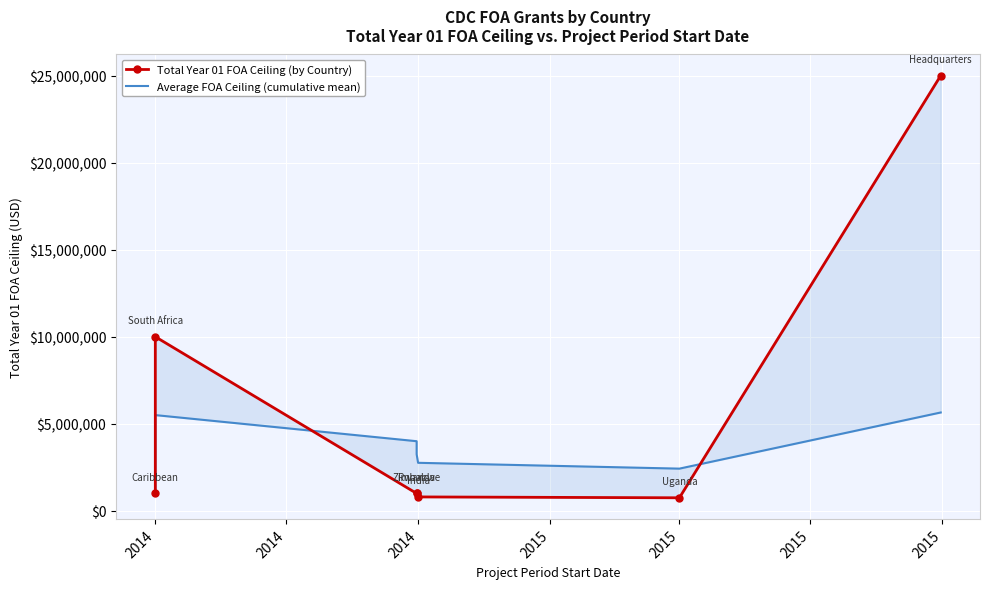

The Average FOA Ceiling (cumulative mean) series shows 5500000 at 2014. True or false?

True